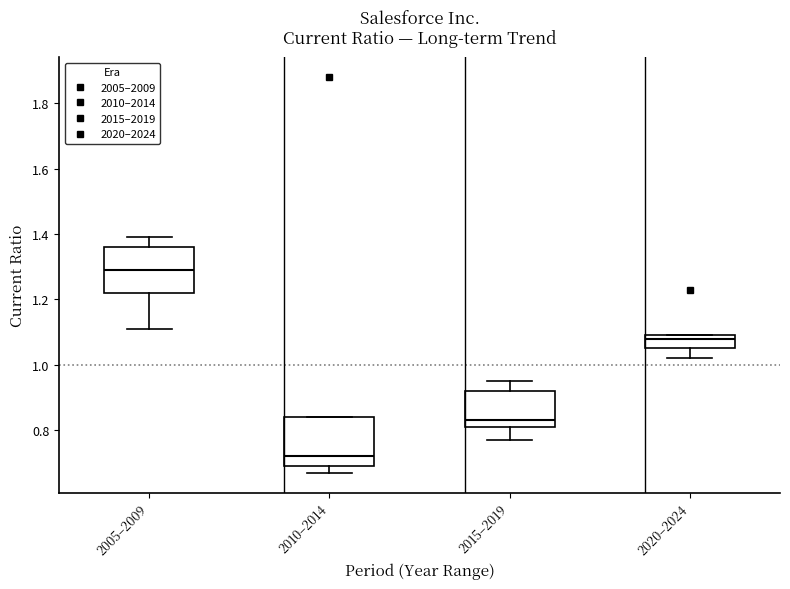

Which box has the lowest median line?

2010–2014